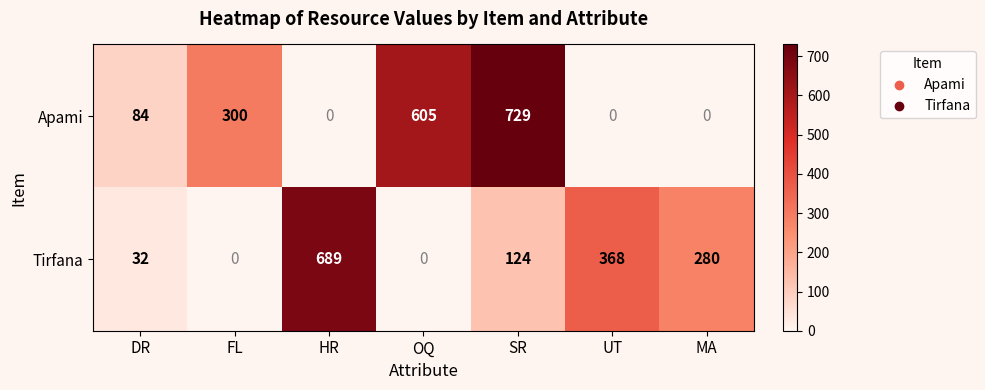

How many series are shown in this chart?

2